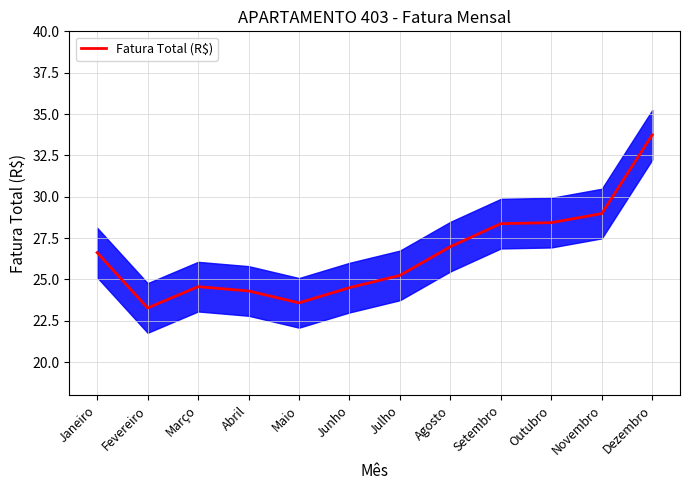

What is the change in value from Maio to Dezembro?

+10.2